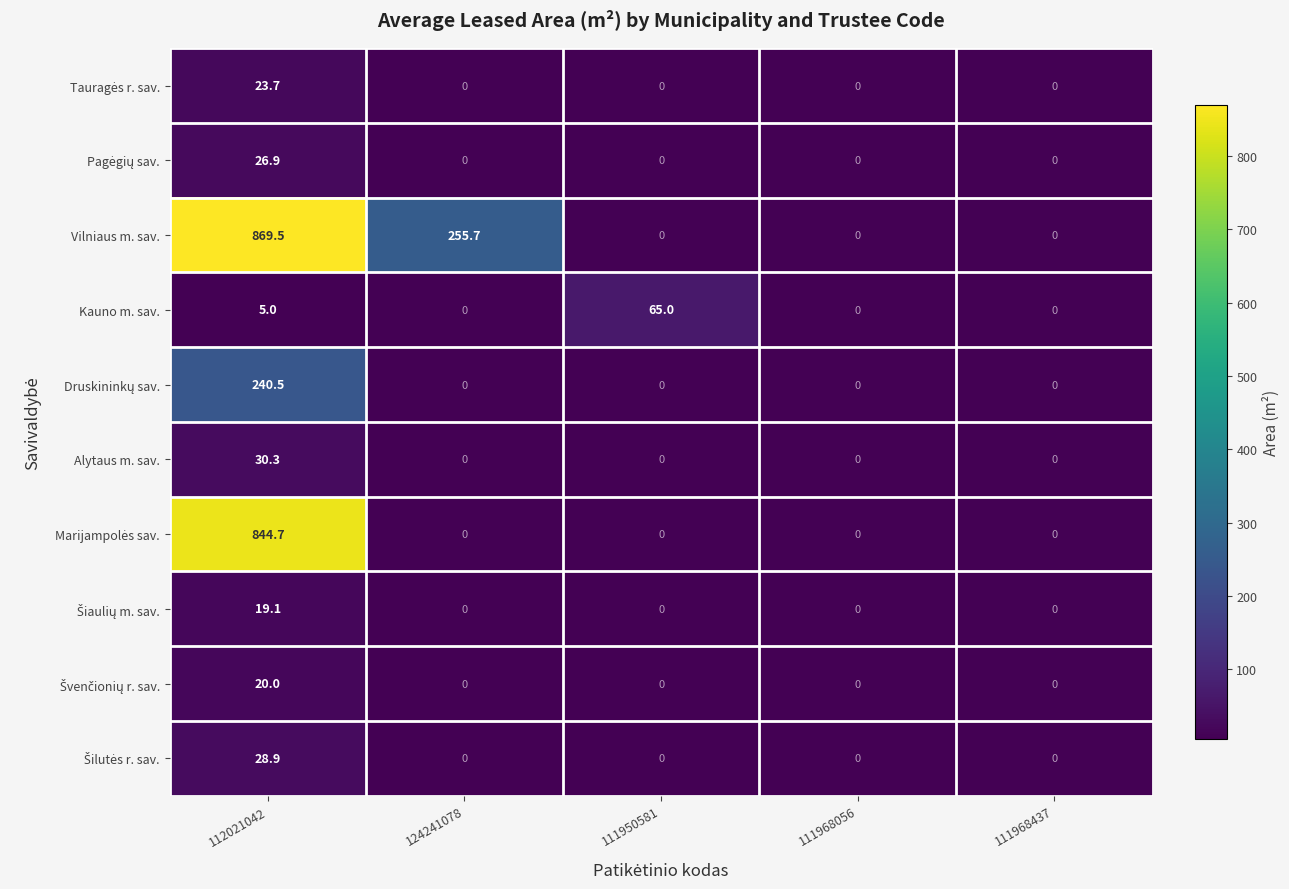

At which label is Kauno m. sav. closest to 32?

112021042